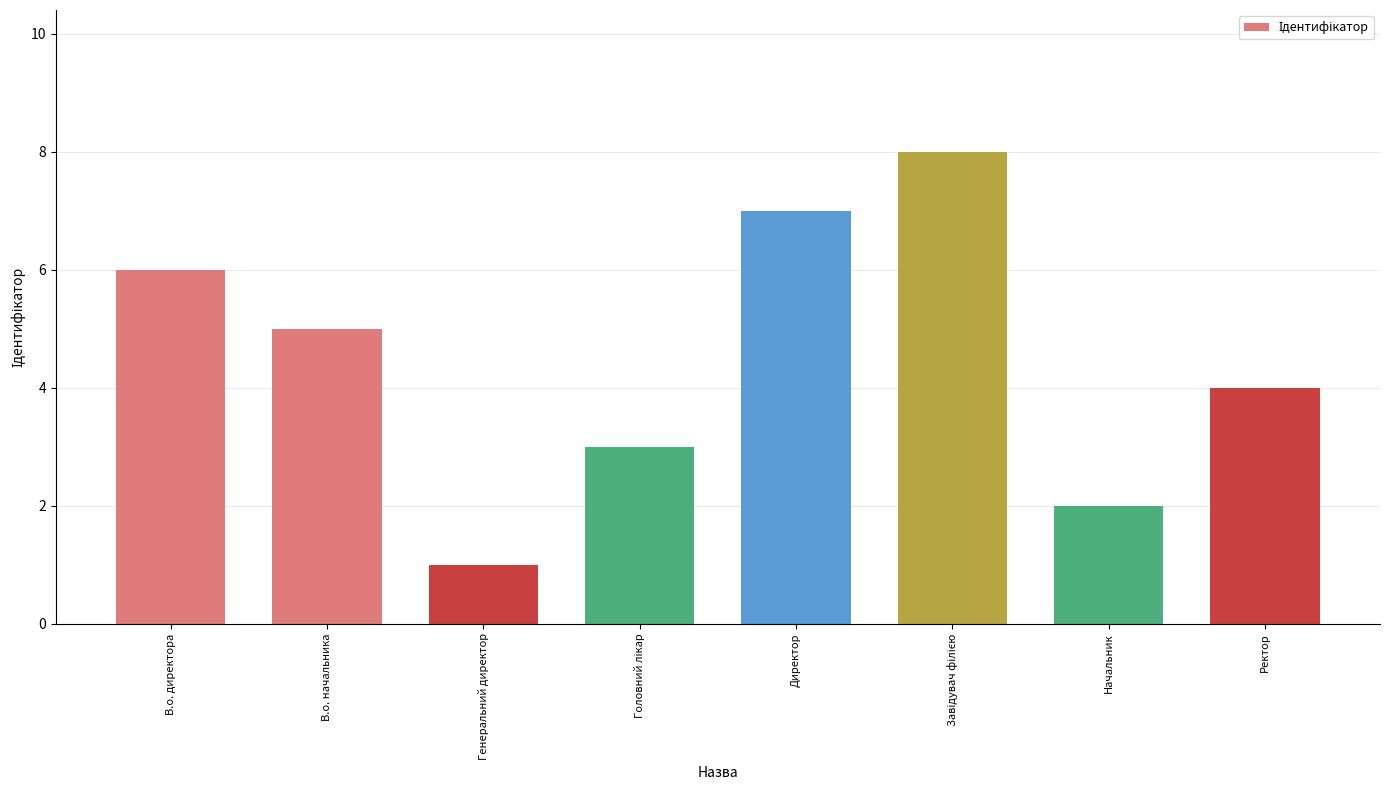

What position from the left is Ректор?

8